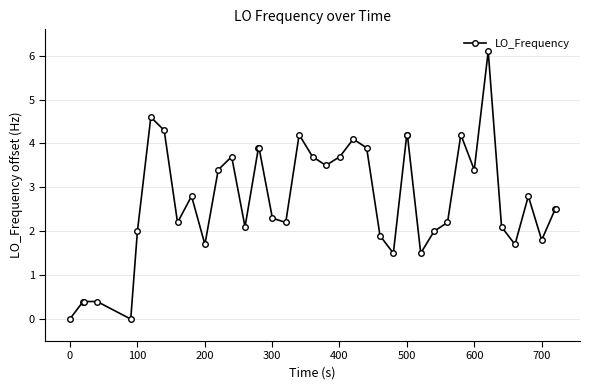

True or false: there are more than 2 points higher than both neighbors.

True